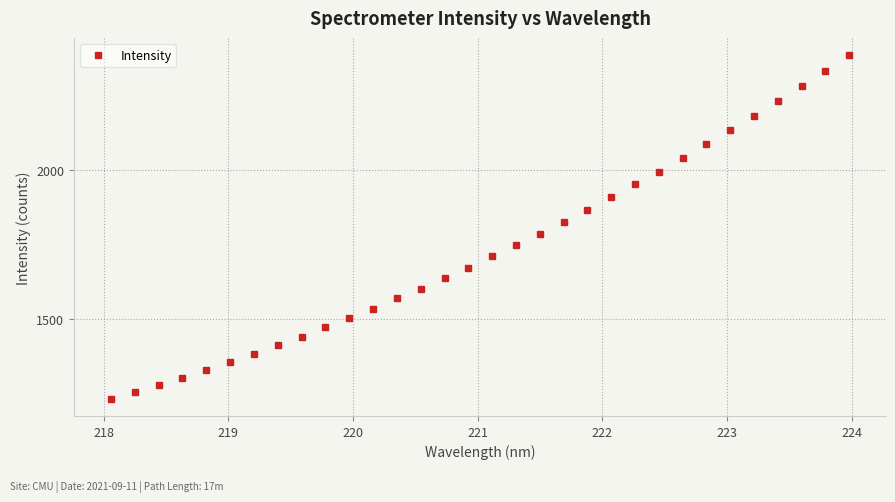

How many data points are less than 1710?

16